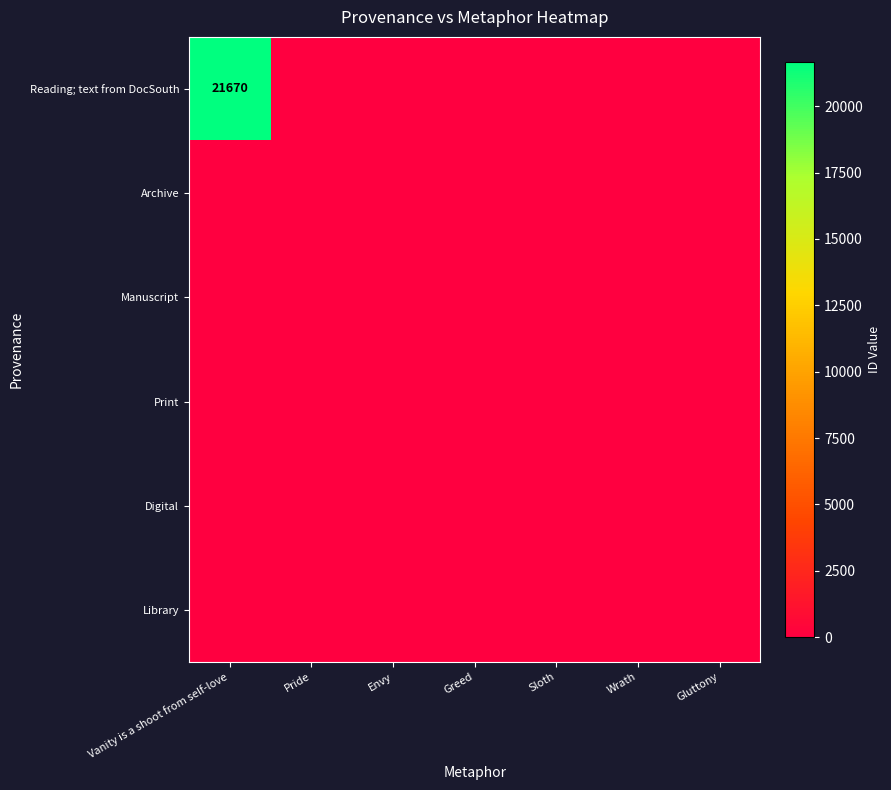

Rank the series at Greed from highest to lowest value.

Reading; text from DocSouth, Archive, Manuscript, Print, Digital, Library